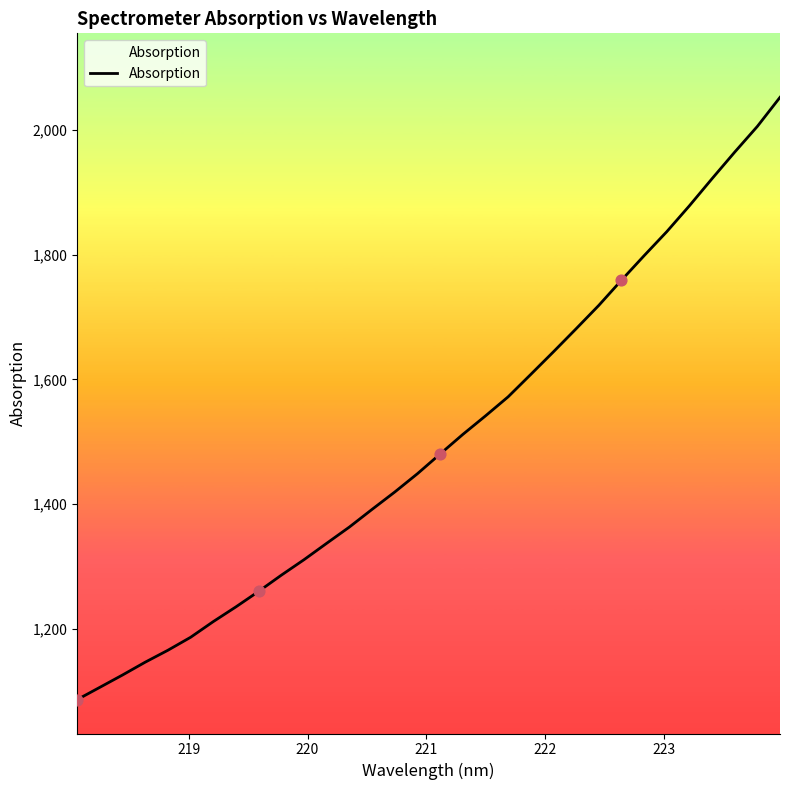

What is the greatest value displayed?

2052.3